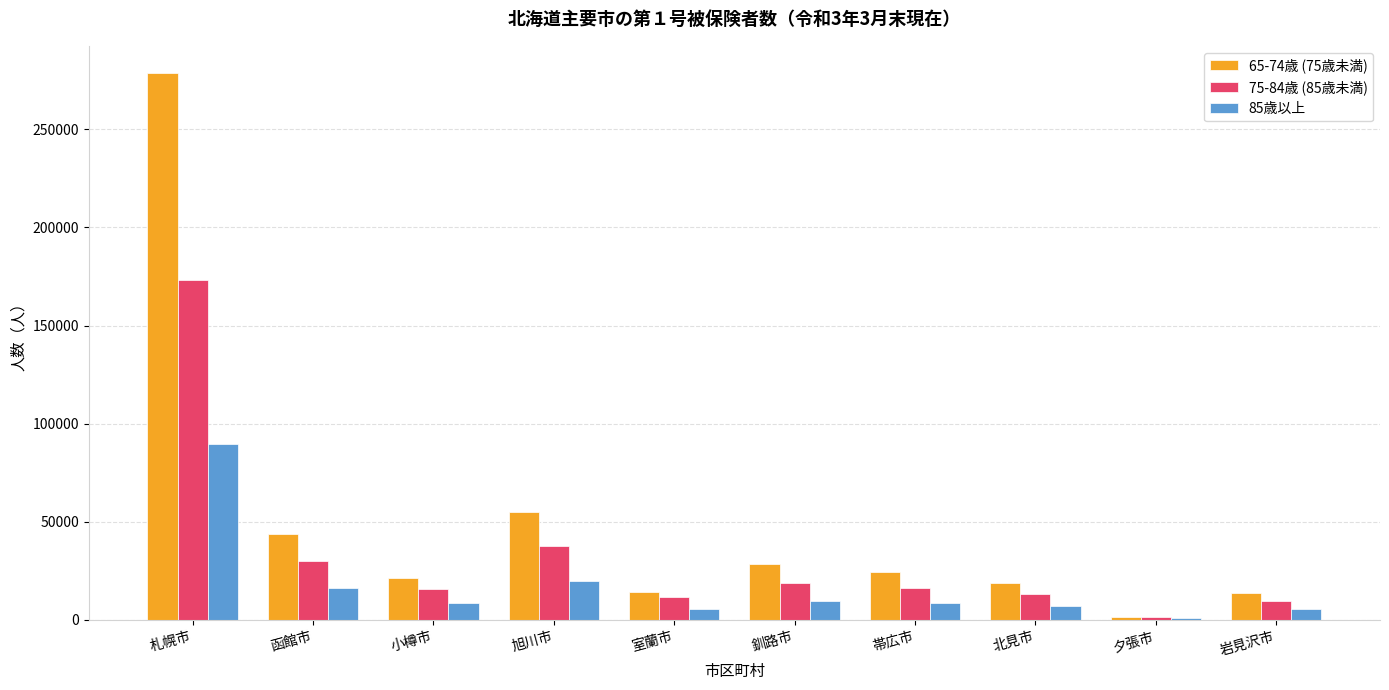

What is the approximate value of 85歳以上 at 釧路市?

9368